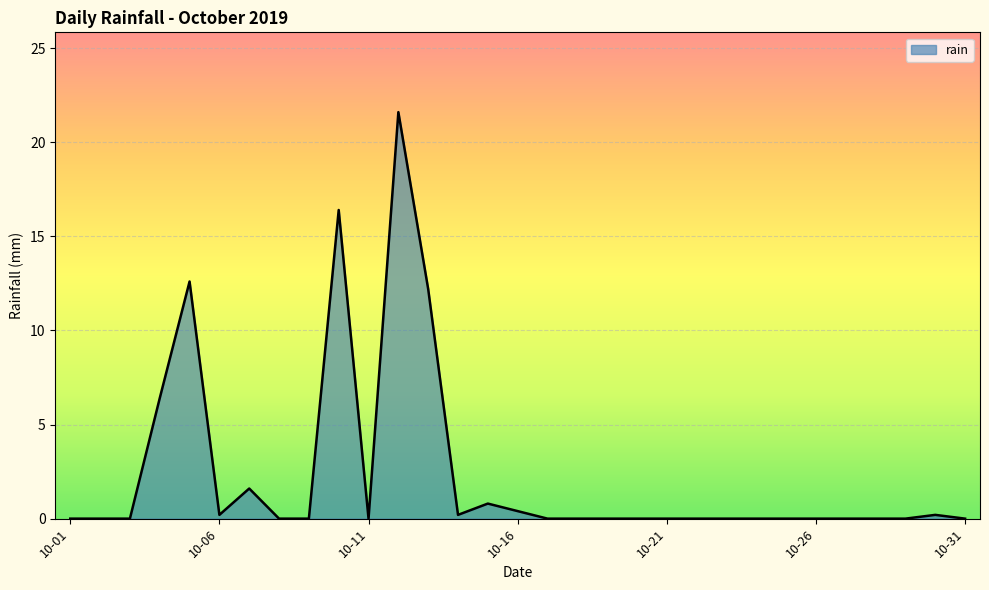

True or false: the data has more than 0 interior local peaks.

True